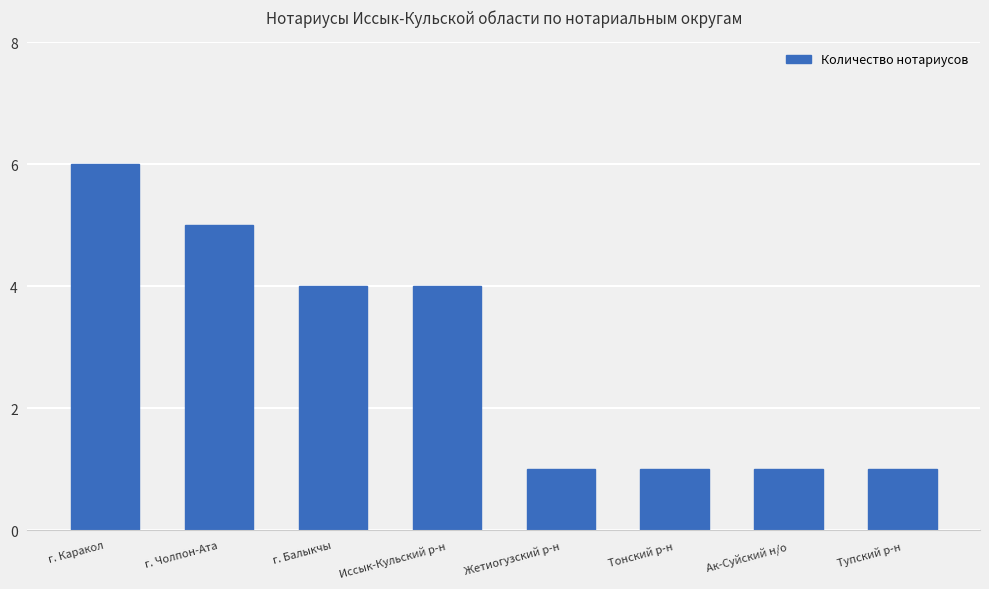

Which category has the highest value across all series?

г. Каракол